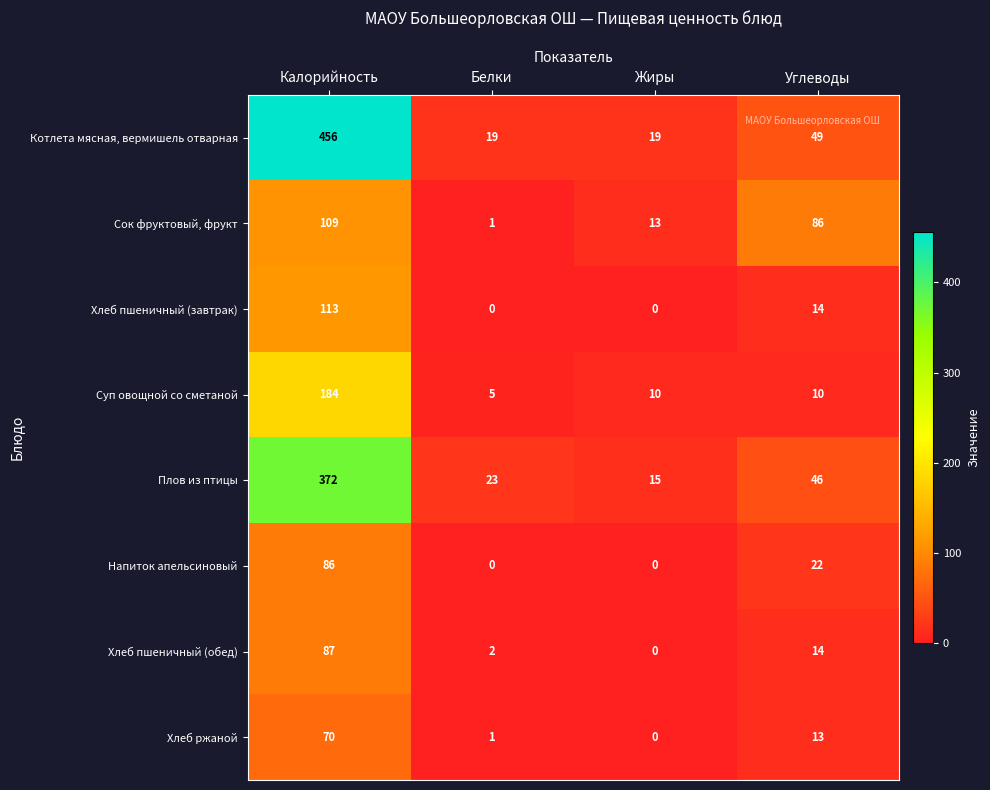

What is the difference between the maximum and minimum values in the Котлета мясная, вермишель отварная series?

437